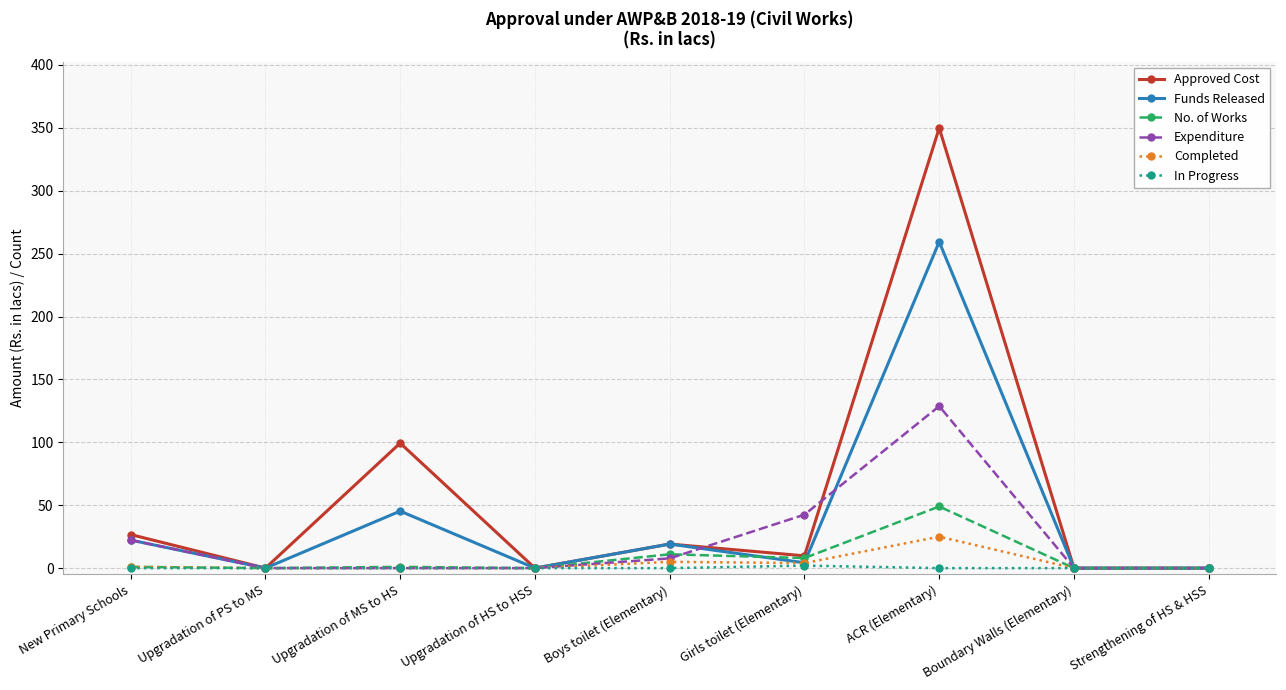

Is the value of Expenditure at ACR (Elementary) greater than the value of Funds Released at ACR (Elementary)?

No